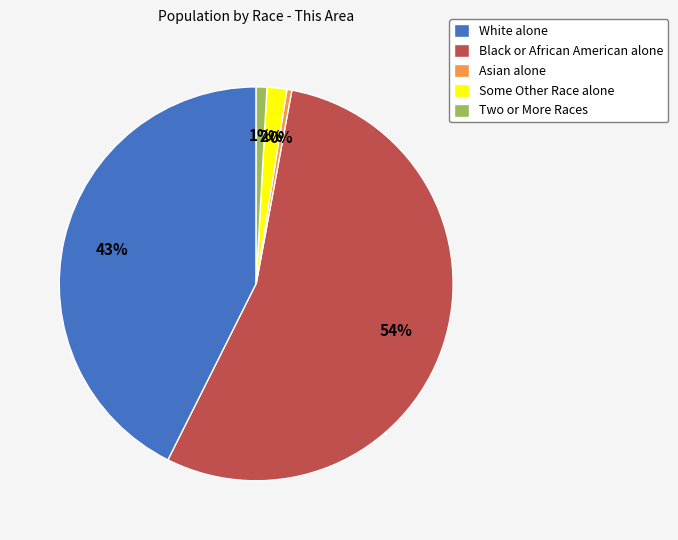

Which category has the biggest portion of the pie?

Black or African American alone